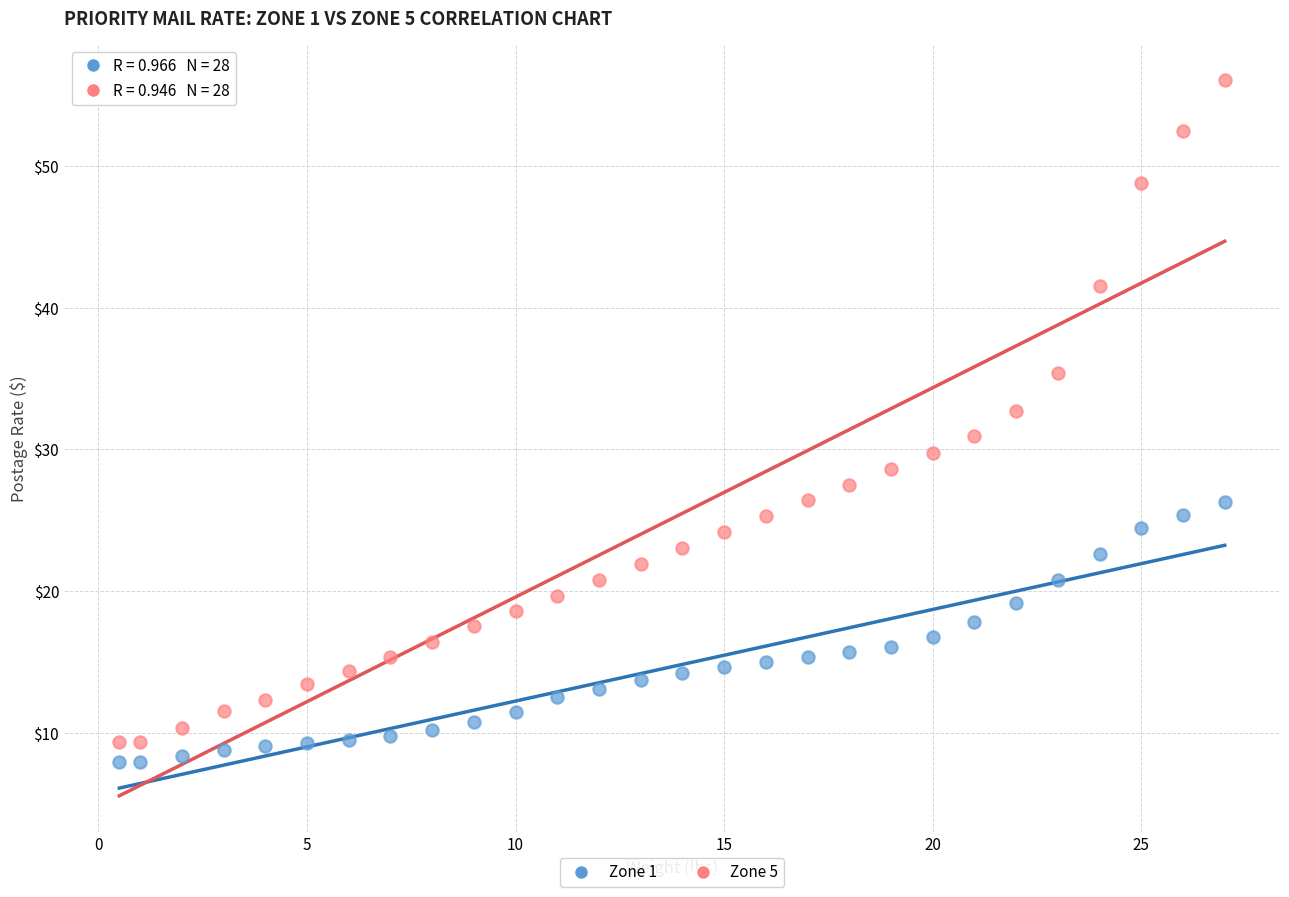

What is the X range (max minus min) for the scatter plot?

26.5